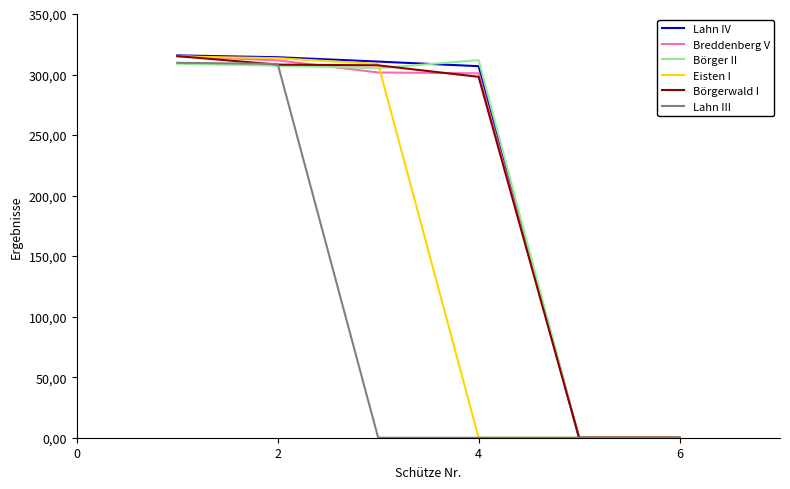

True or false: Breddenberg V has more than 1 points higher than both neighbors.

False